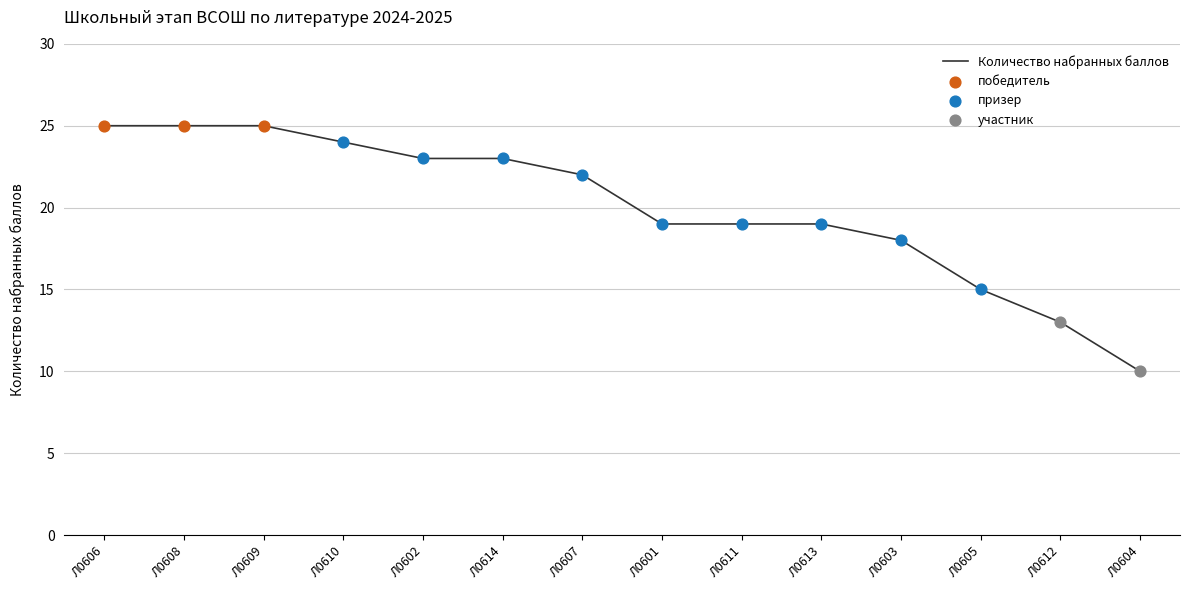

What is the ratio of the value at Л0602 to the value at Л0614?

1.0